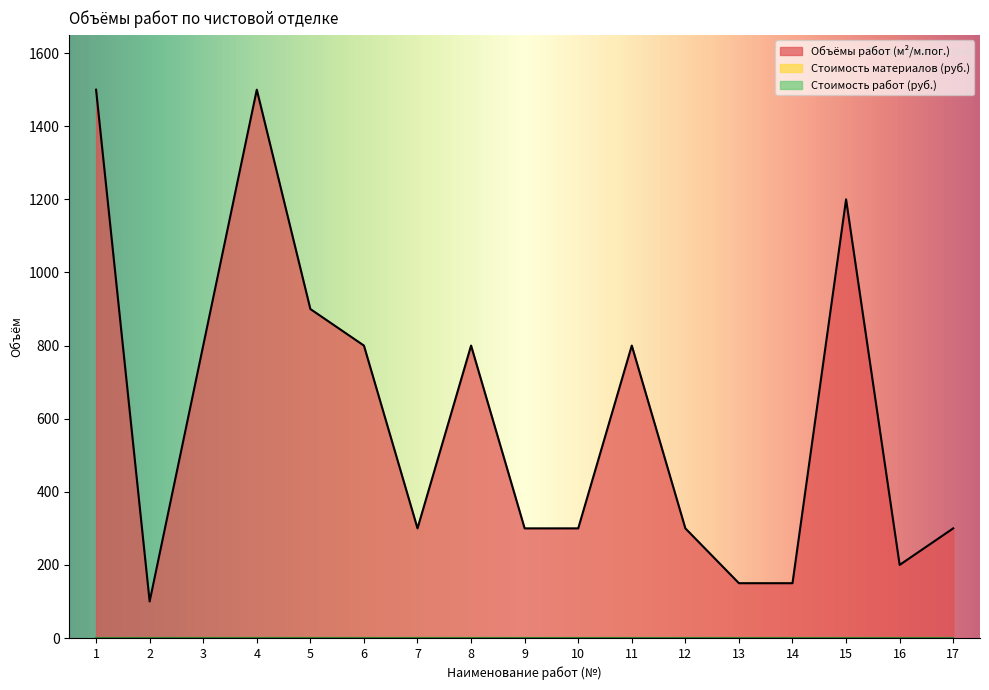

Reading right to left, transcribe all the data shown in this chart.

Объёмы работ (м²/м.пог.): 300	200	1200	150	150	300	800	300	300	800	300	800	900	1500	800	100	1500
Стоимость материалов (руб.): 0	0	0	0	0	0	0	0	0	0	0	0	0	0	0	0	0
Стоимость работ (руб.): 0	0	0	0	0	0	0	0	0	0	0	0	0	0	0	0	0